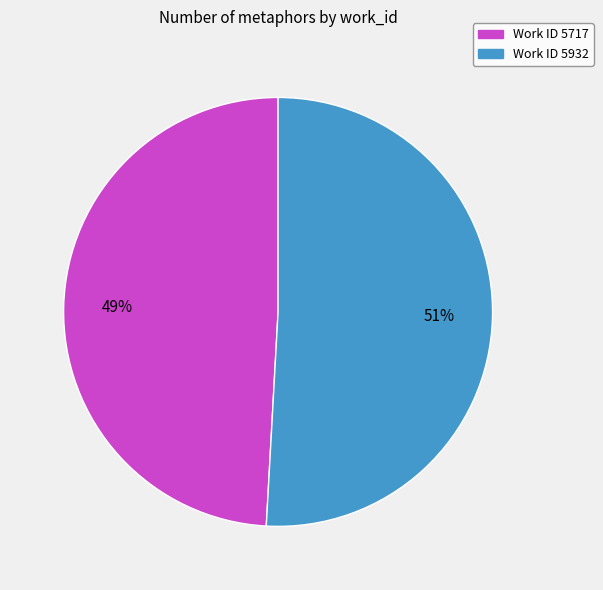

How many segments does this pie chart have?

2